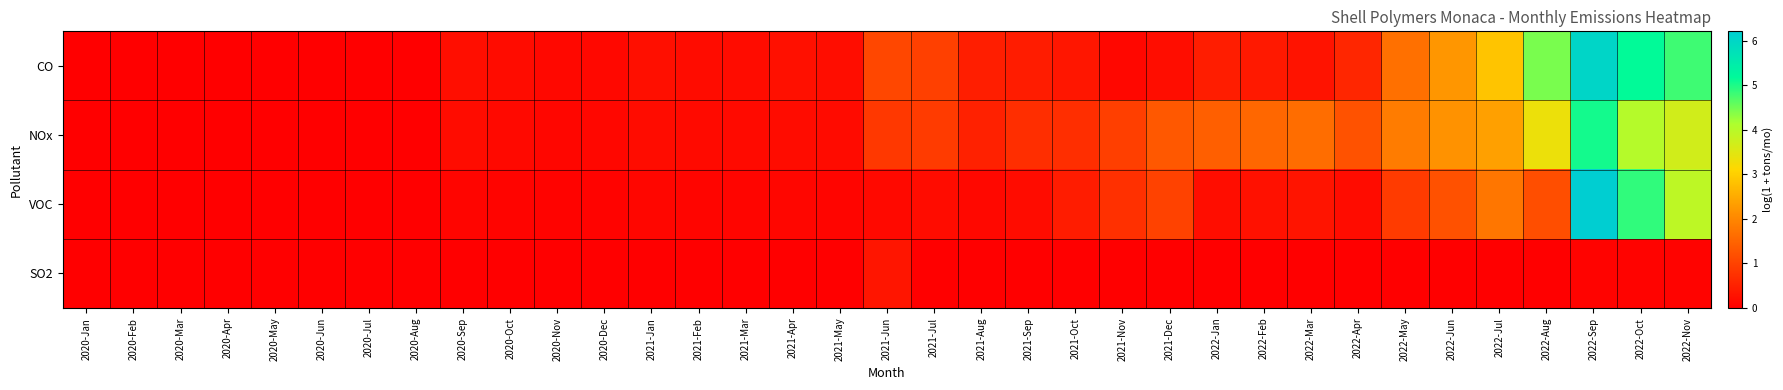

What is the total value across all series at 2021-Oct?

1.5